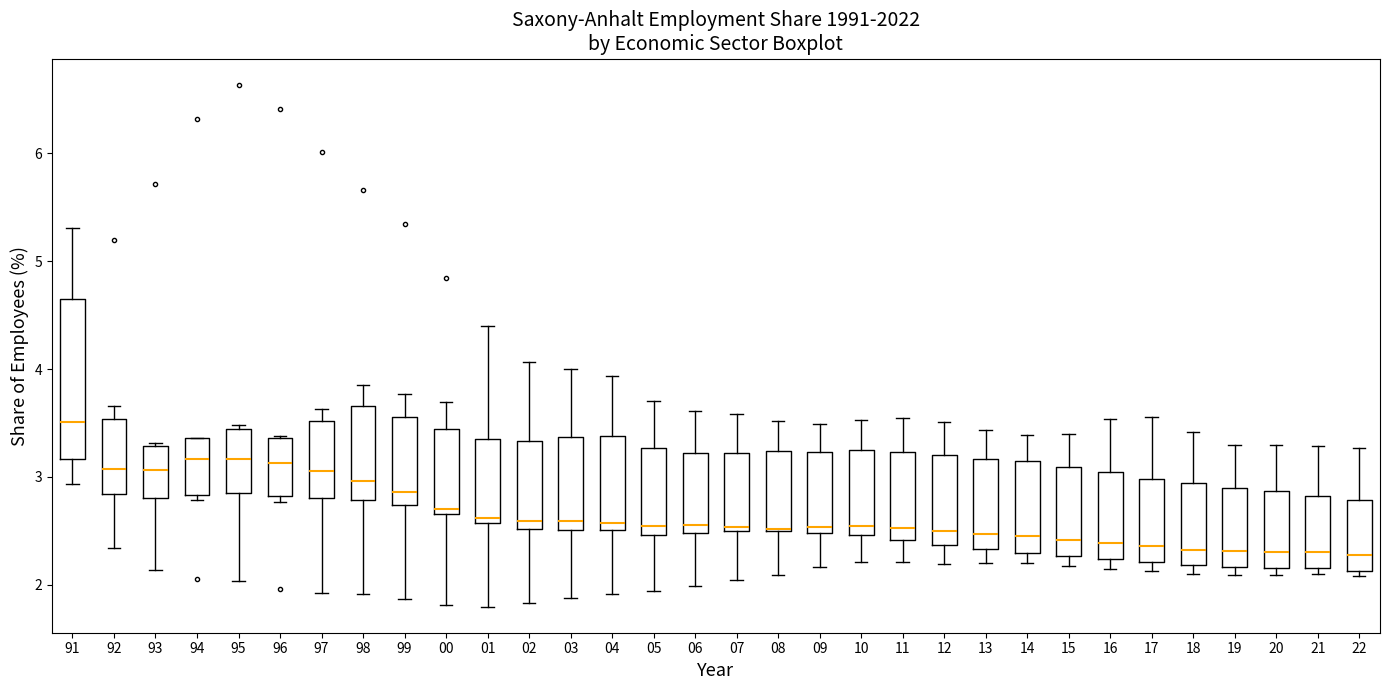

Where does the lower whisker of the box at x = 93 end on the y-axis? The values are not printed on the chart, so give them approximately, as read against the axis.

2.1